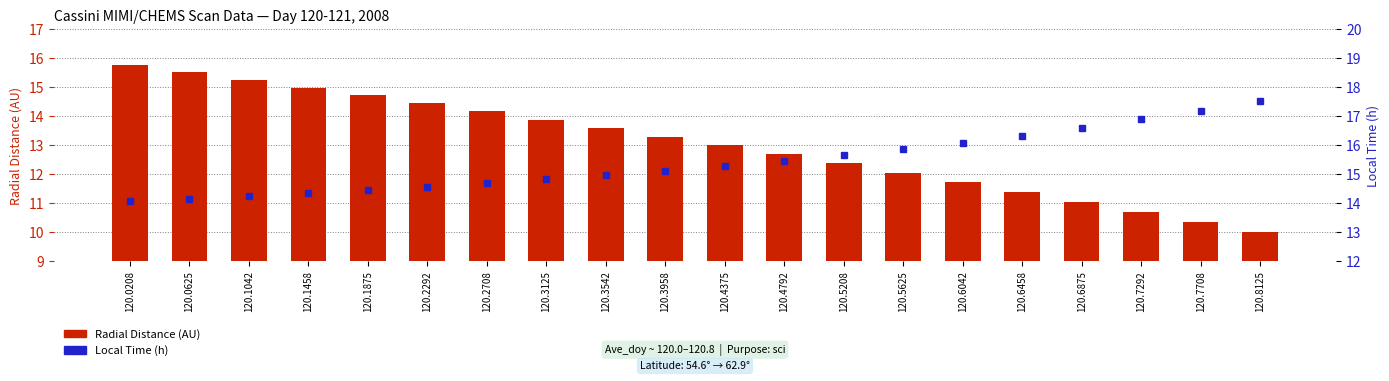

What is the approximate value of Radial Distance (AU) at 120.6042?

11.7